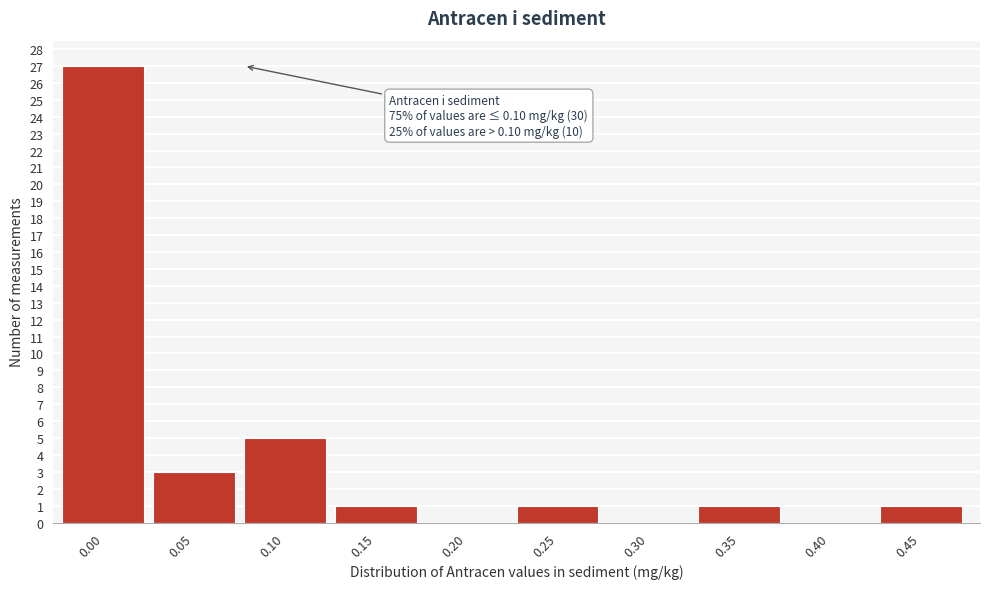

Reading left to right, extract all data points from this chart.

0.00=27	0.05=3	0.10=5	0.15=1	0.20=0	0.25=1	0.30=0	0.35=1	0.40=0	0.45=1